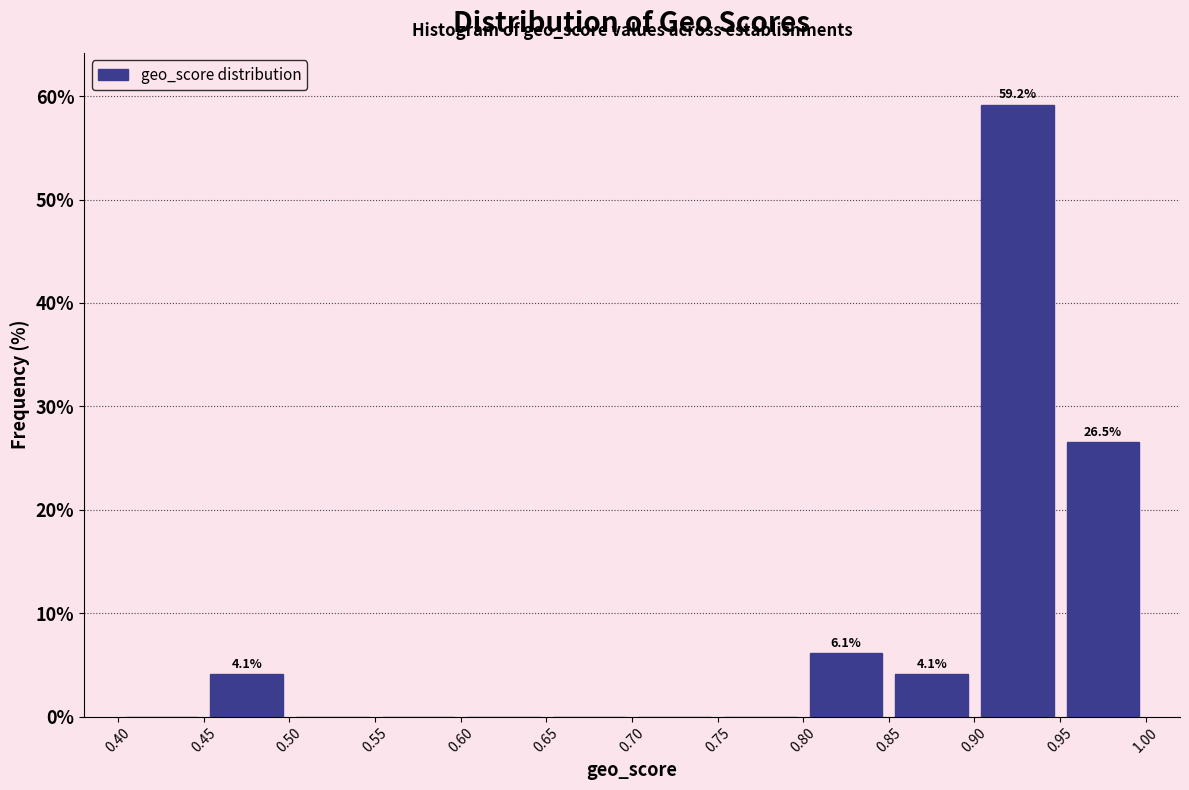

Which range on the x-axis has the tallest bar?

0.90 to 0.95